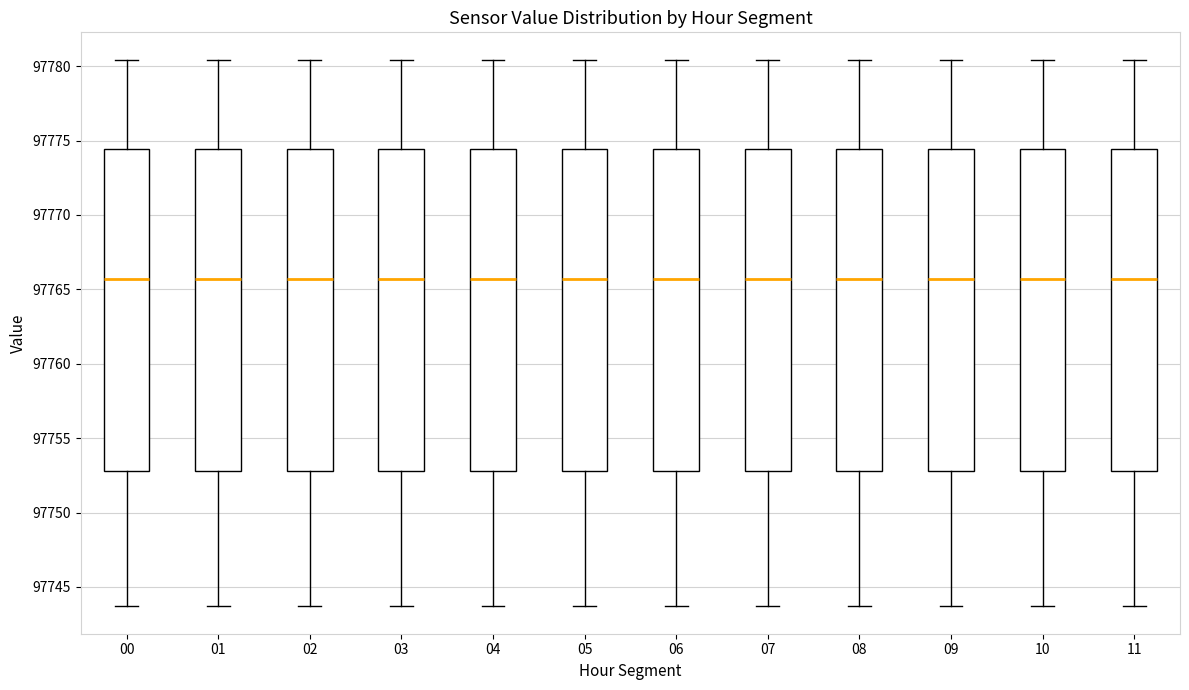

Reading left to right, transcribe this box plot: for each box, give where its median line is, the range the box spans, and where its two whiskers end, as read against the y-axis. The values are not printed on the chart, so give them approximately, as read against the axis.

00: median 97765.5, box 97753.0 to 97774.5, whiskers 97743.5 to 97780.5
01: median 97765.5, box 97753.0 to 97774.5, whiskers 97743.5 to 97780.5
02: median 97765.5, box 97753.0 to 97774.5, whiskers 97743.5 to 97780.5
03: median 97765.5, box 97753.0 to 97774.5, whiskers 97743.5 to 97780.5
04: median 97765.5, box 97753.0 to 97774.5, whiskers 97743.5 to 97780.5
05: median 97765.5, box 97753.0 to 97774.5, whiskers 97743.5 to 97780.5
06: median 97765.5, box 97753.0 to 97774.5, whiskers 97743.5 to 97780.5
07: median 97765.5, box 97753.0 to 97774.5, whiskers 97743.5 to 97780.5
08: median 97765.5, box 97753.0 to 97774.5, whiskers 97743.5 to 97780.5
09: median 97765.5, box 97753.0 to 97774.5, whiskers 97743.5 to 97780.5
10: median 97765.5, box 97753.0 to 97774.5, whiskers 97743.5 to 97780.5
11: median 97765.5, box 97753.0 to 97774.5, whiskers 97743.5 to 97780.5